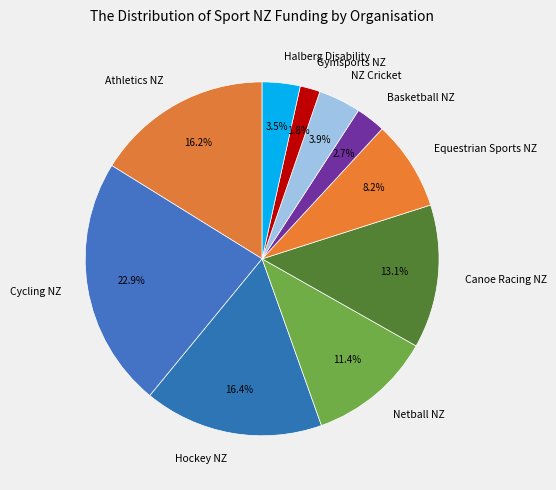

Combined, do NZ Cricket and Athletics NZ account for over 50%?

No